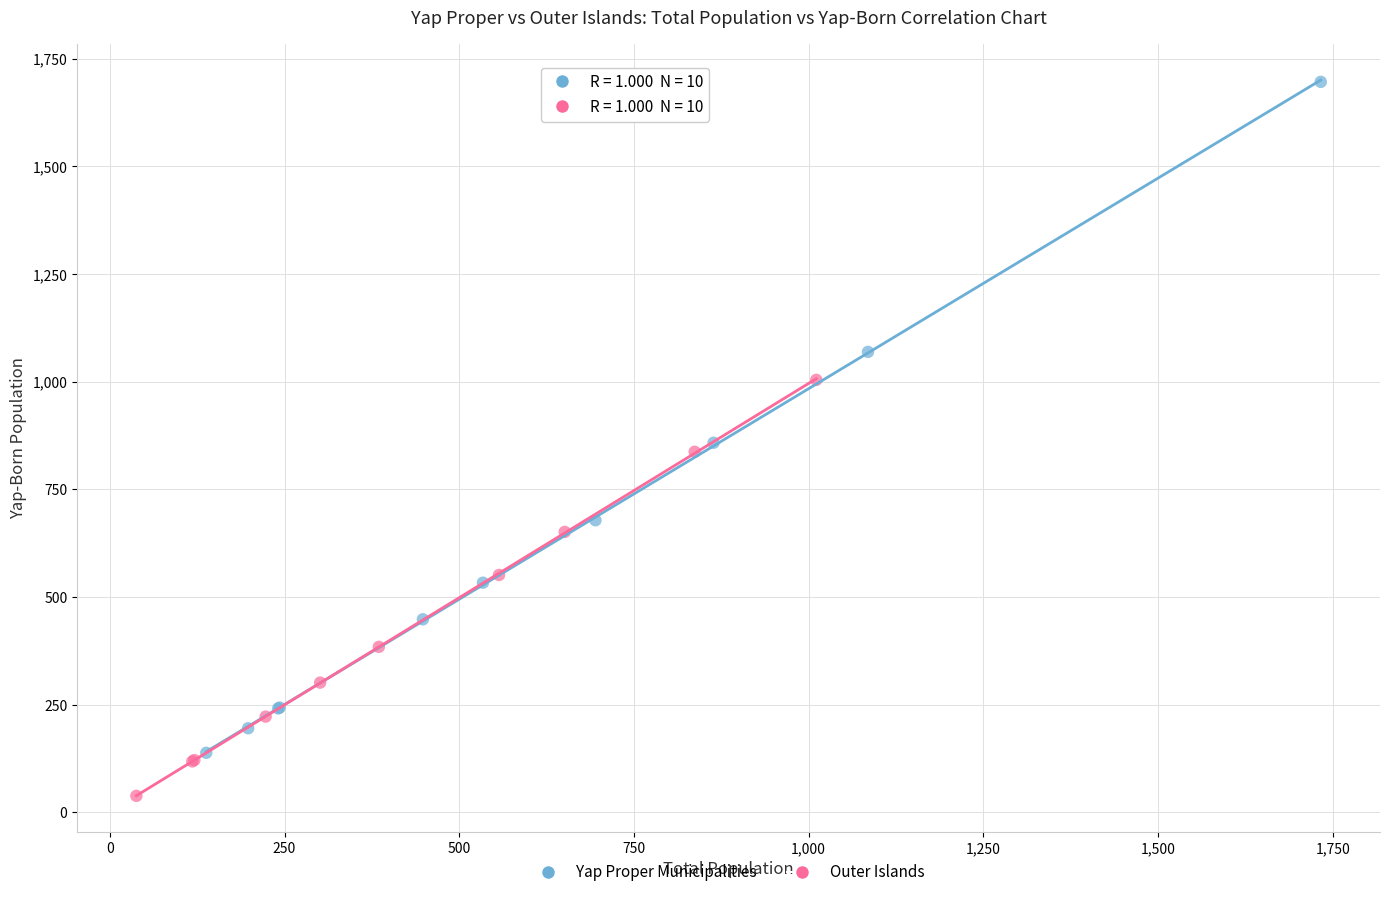

Which series contains the lowest Y value?

Outer Islands